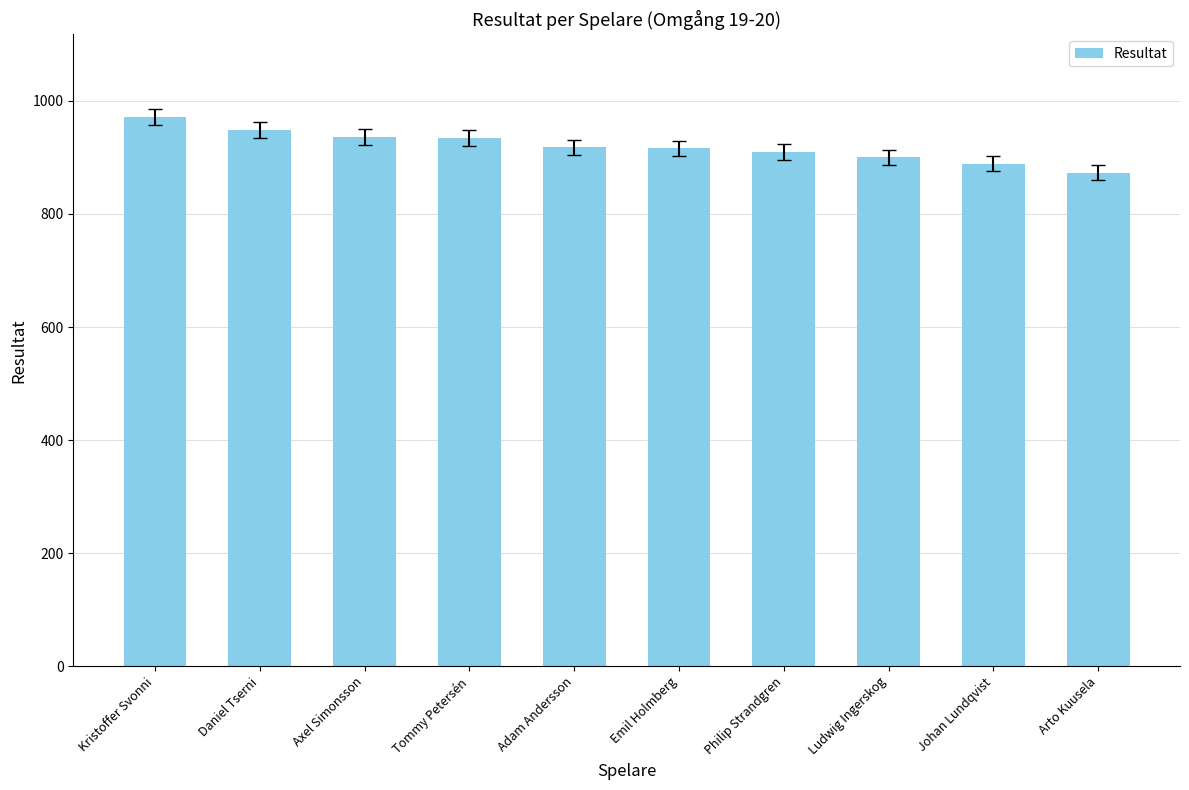

What is the sum of the values at Tommy Petersén and Adam Andersson?

1853